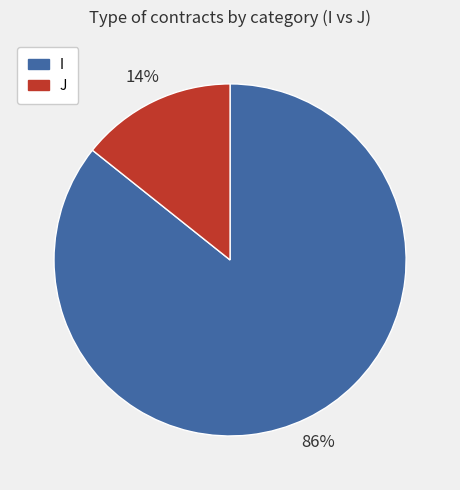

Which category has the biggest portion of the pie?

I